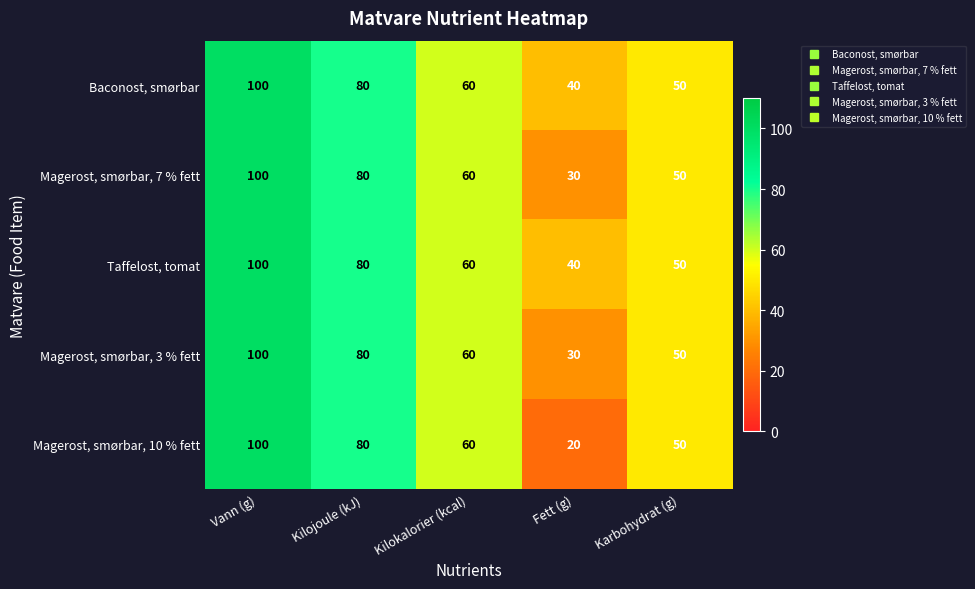

Which series has the largest range (max minus min)?

Magerost, smørbar, 10 % fett